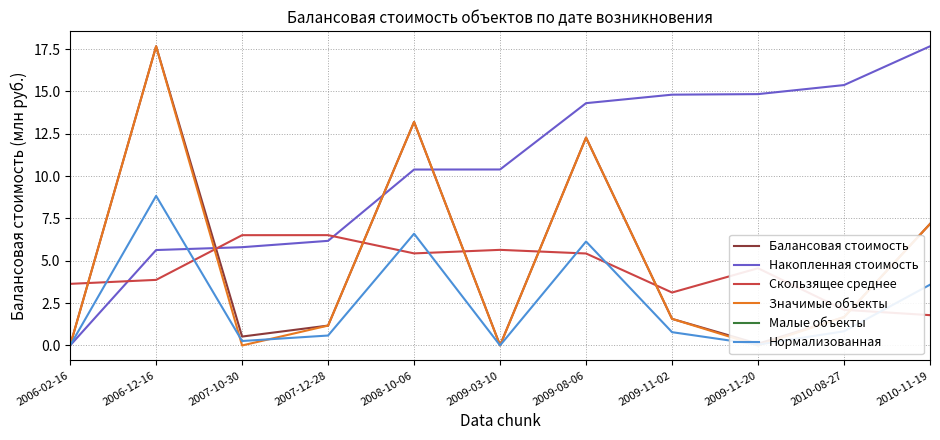

What are all the series names shown in the legend?

Балансовая стоимость, Накопленная стоимость, Скользящее среднее, Значимые объекты, Малые объекты, Нормализованная